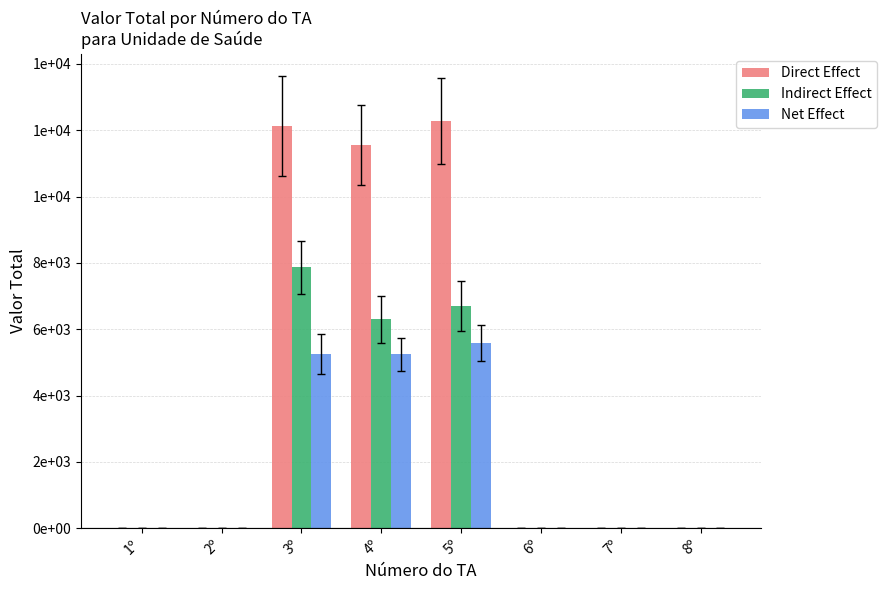

What is the maximum value shown in the chart?

12281.1